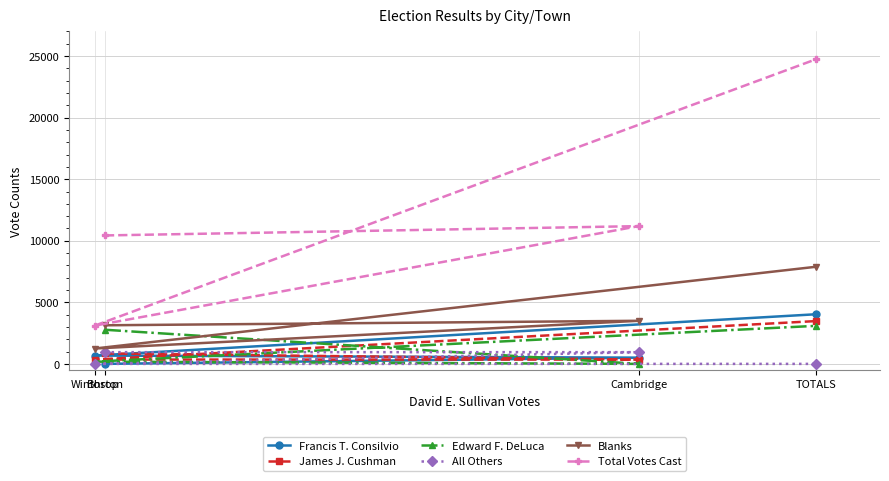

At how many categories does at least one series exceed 14359?

1